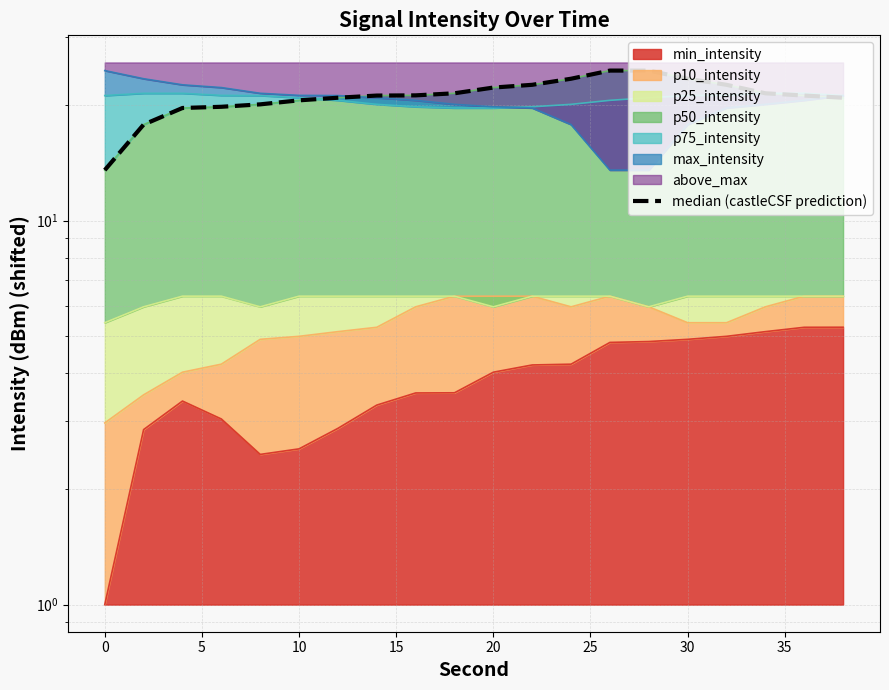

True or false: the data has more than 1 interior local peaks.

False